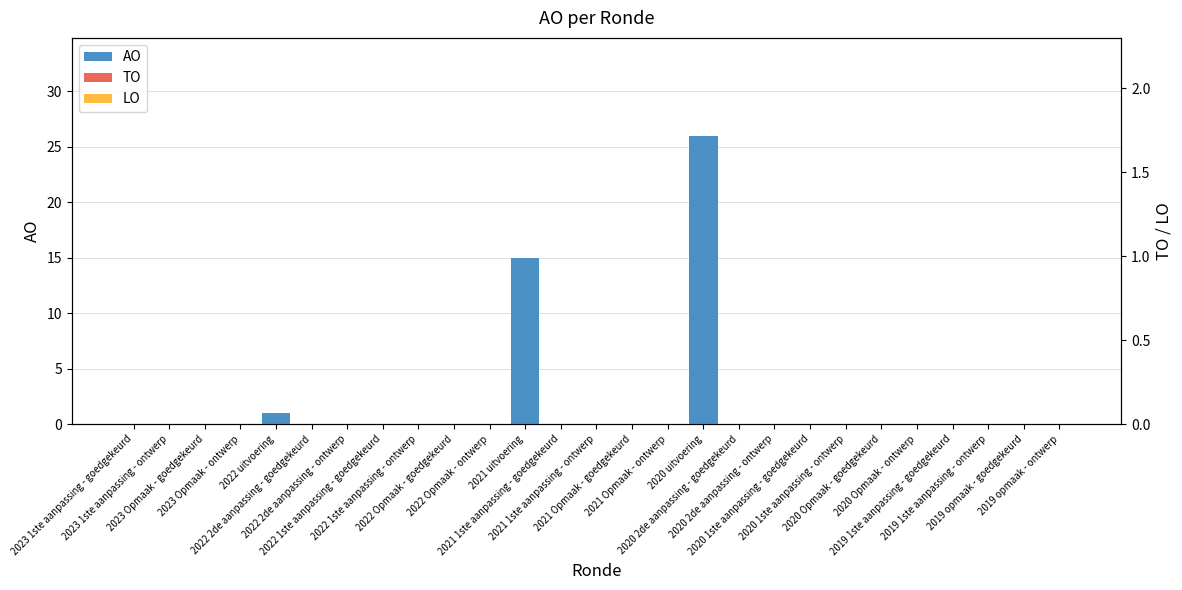

Rank the categories by TO value from lowest to highest.

2023 1ste aanpassing - goedgekeurd, 2023 1ste aanpassing - ontwerp, 2023 Opmaak - goedgekeurd, 2023 Opmaak - ontwerp, 2022 uitvoering, 2022 2de aanpassing - goedgekeurd, 2022 2de aanpassing - ontwerp, 2022 1ste aanpassing - goedgekeurd, 2022 1ste aanpassing - ontwerp, 2022 Opmaak - goedgekeurd, 2022 Opmaak - ontwerp, 2021 uitvoering, 2021 1ste aanpassing - goedgekeurd, 2021 1ste aanpassing - ontwerp, 2021 Opmaak - goedgekeurd, 2021 Opmaak - ontwerp, 2020 uitvoering, 2020 2de aanpassing - goedgekeurd, 2020 2de aanpassing - ontwerp, 2020 1ste aanpassing - goedgekeurd, 2020 1ste aanpassing - ontwerp, 2020 Opmaak - goedgekeurd, 2020 Opmaak - ontwerp, 2019 1ste aanpassing - goedgekeurd, 2019 1ste aanpassing - ontwerp, 2019 opmaak - goedgekeurd, 2019 opmaak - ontwerp